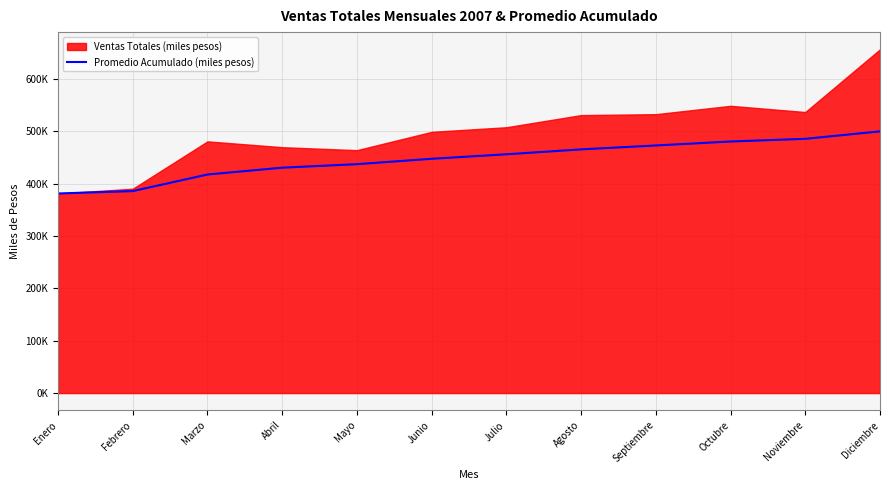

What is the label of the 11th point from the right?

Febrero